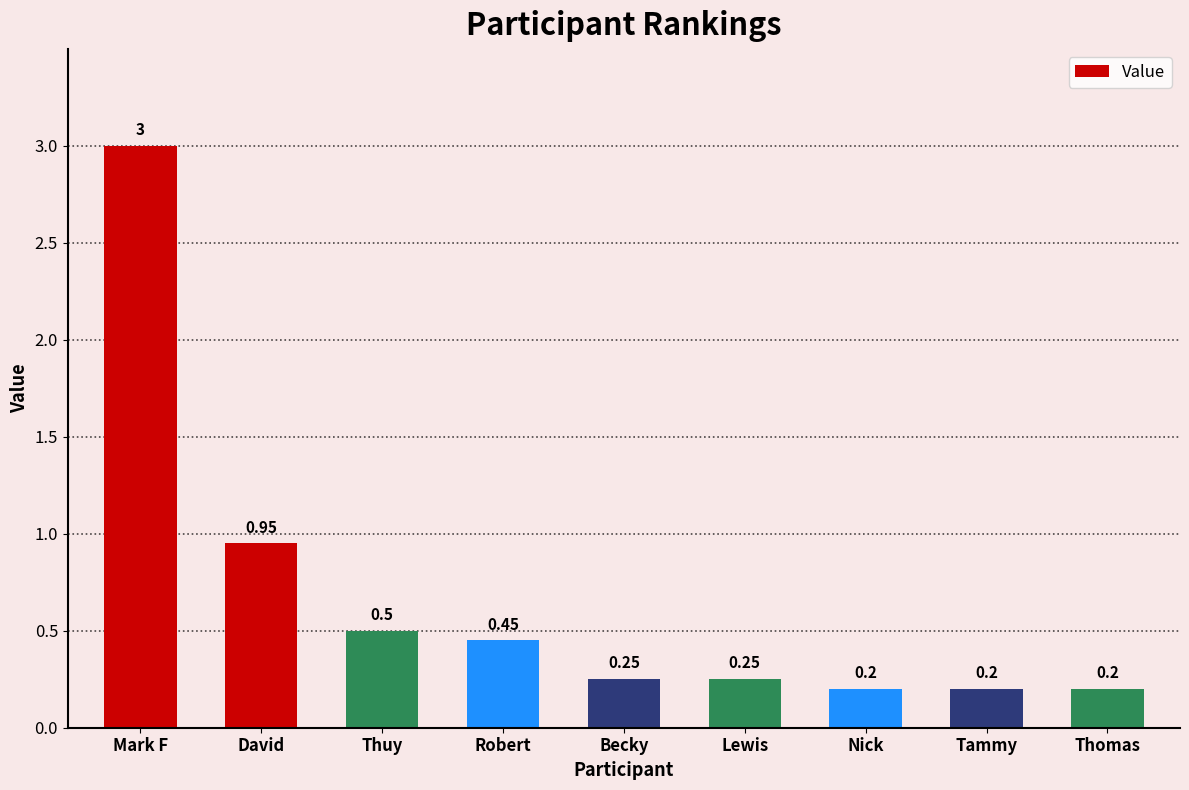

What is the label of the 3rd bar from the right?

Nick